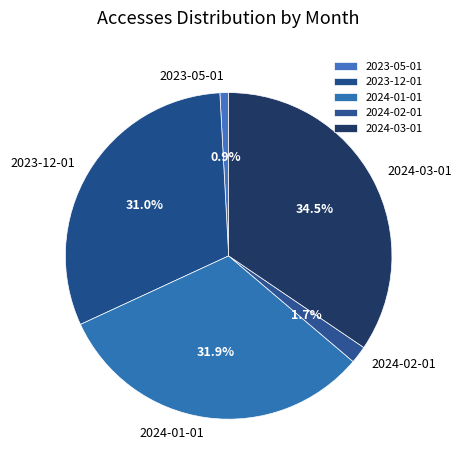

To the nearest percent, what is the average slice percentage?

20%